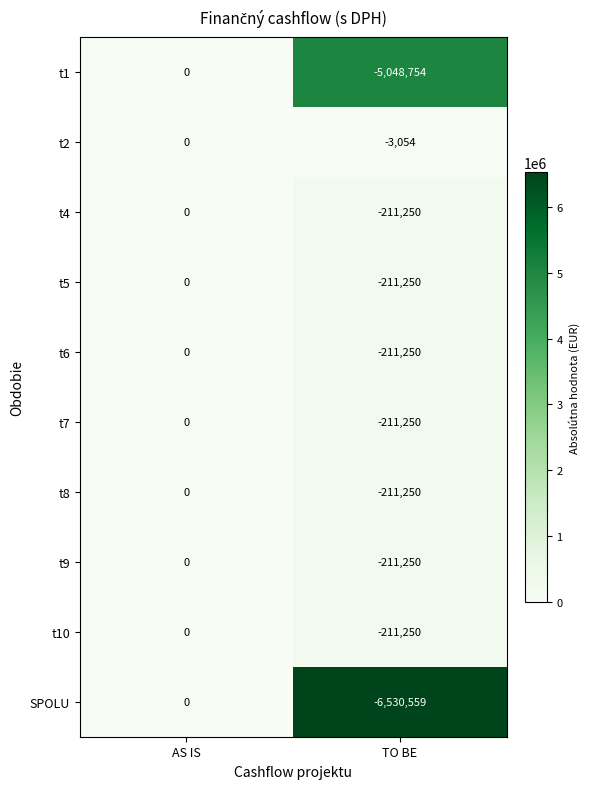

Which category has the lowest value across all series?

TO BE